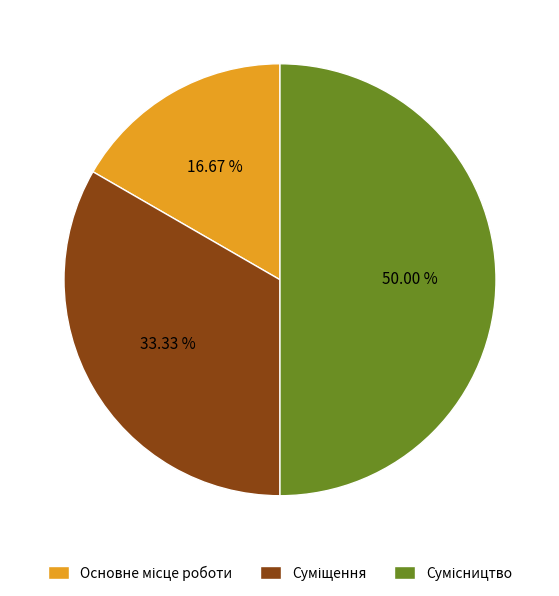

To the nearest percent, what percentage of the pie is Основне місце роботи?

17%